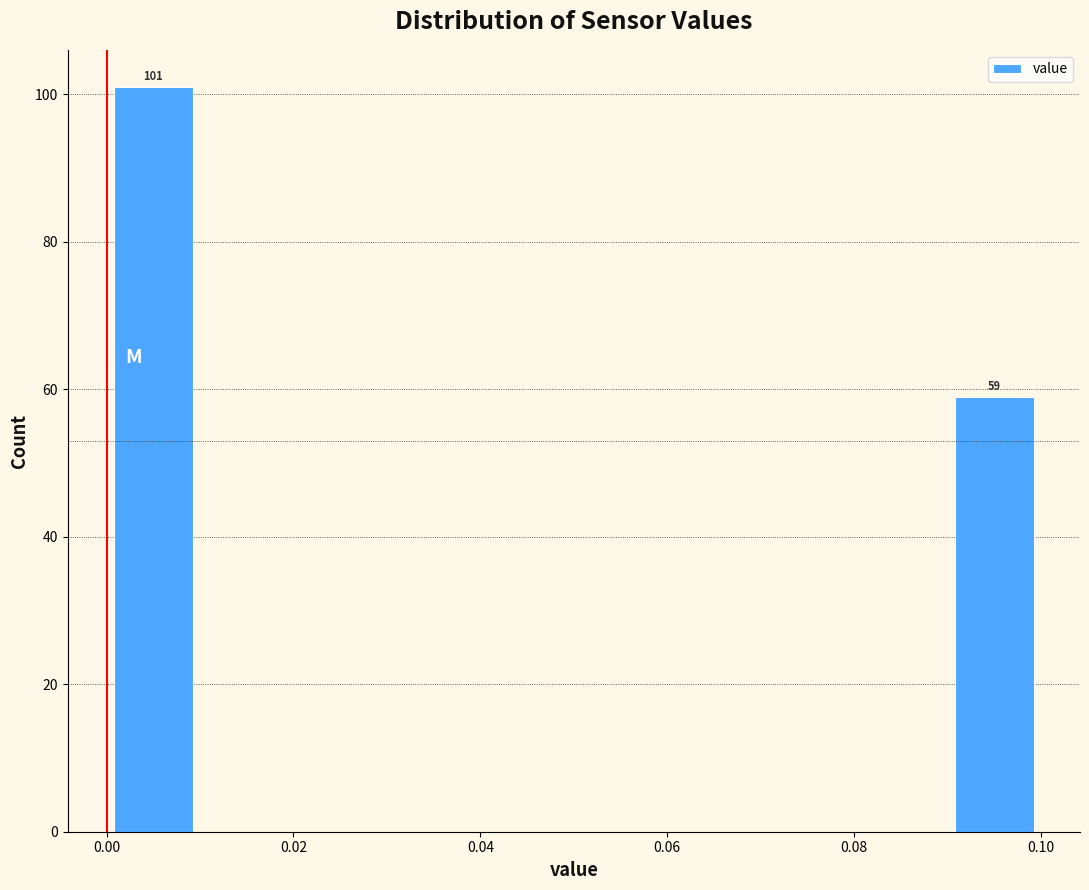

Which range on the x-axis has the tallest bar?

0.00 to 0.01